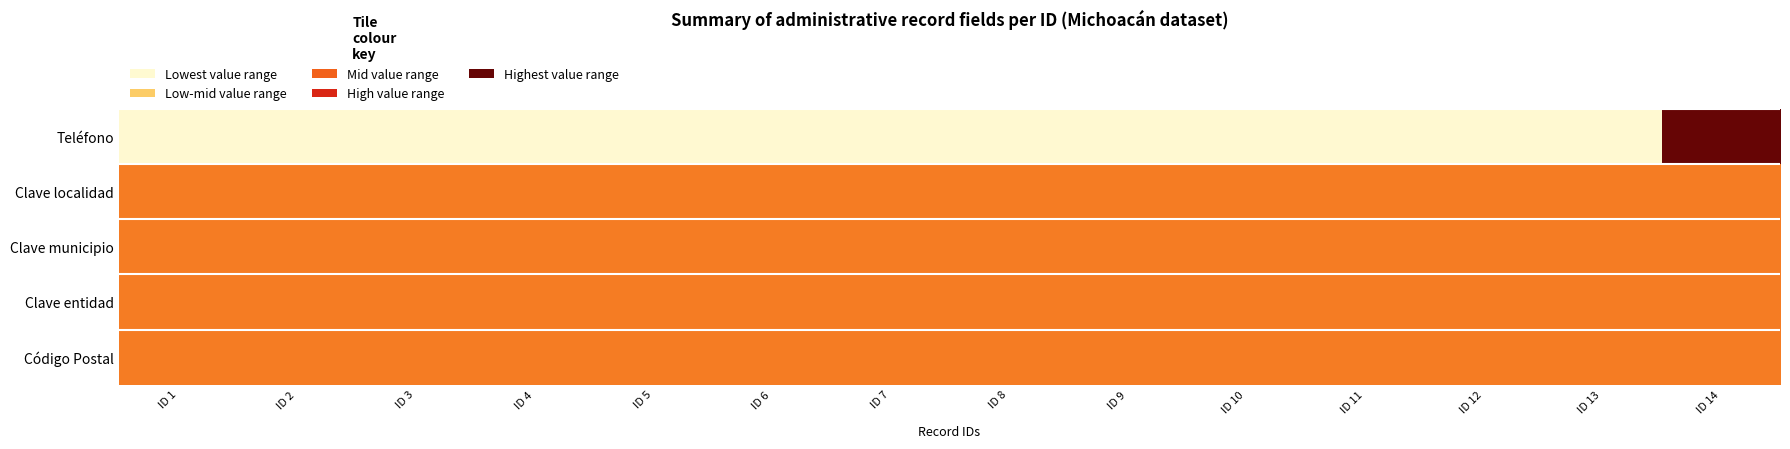

Which series has the largest total across all categories?

Clave localidad